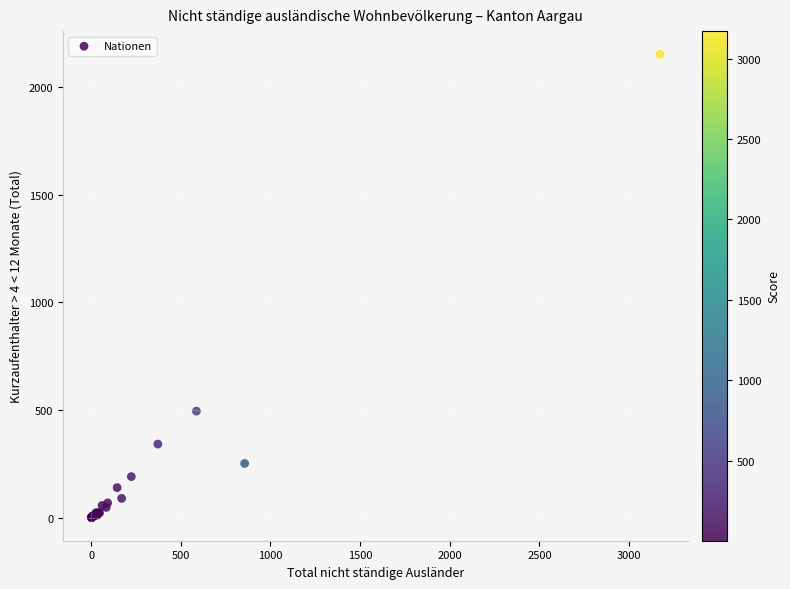

What Y value in the scatter plot is closest to 1076?

495